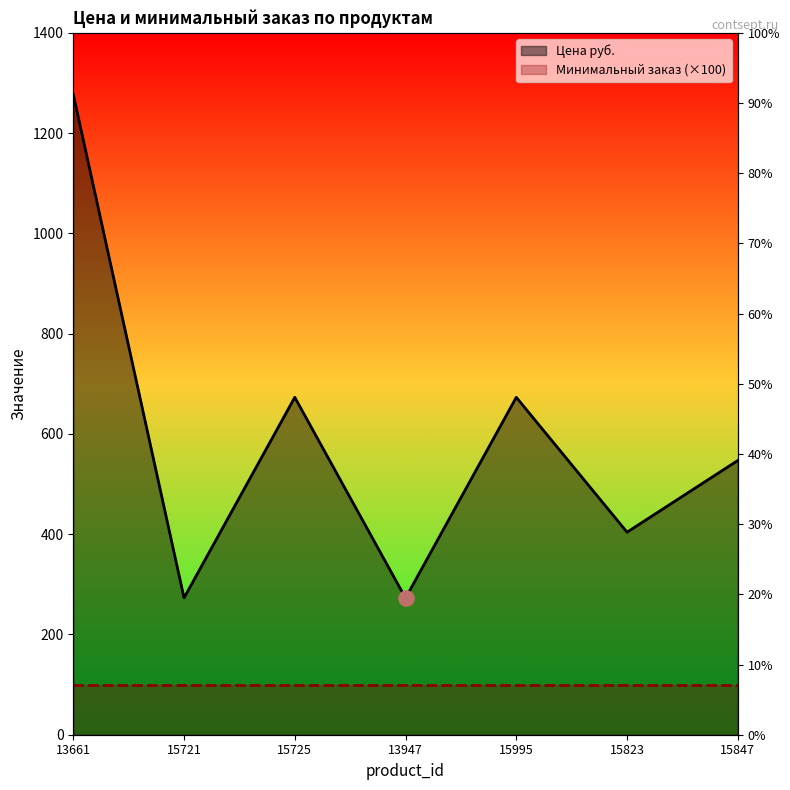

What is the change in value from 15995 to 15847?

-126.0